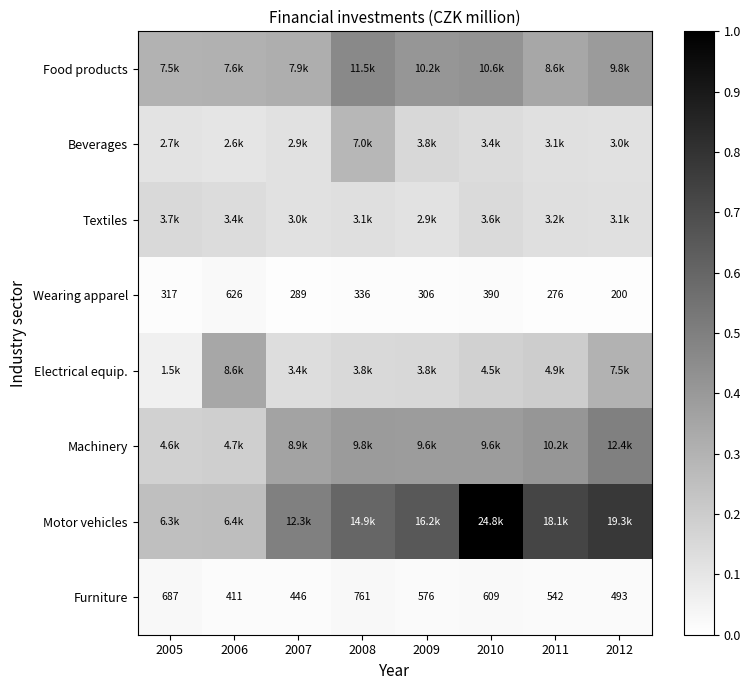

How many categories are shown in the chart?

8